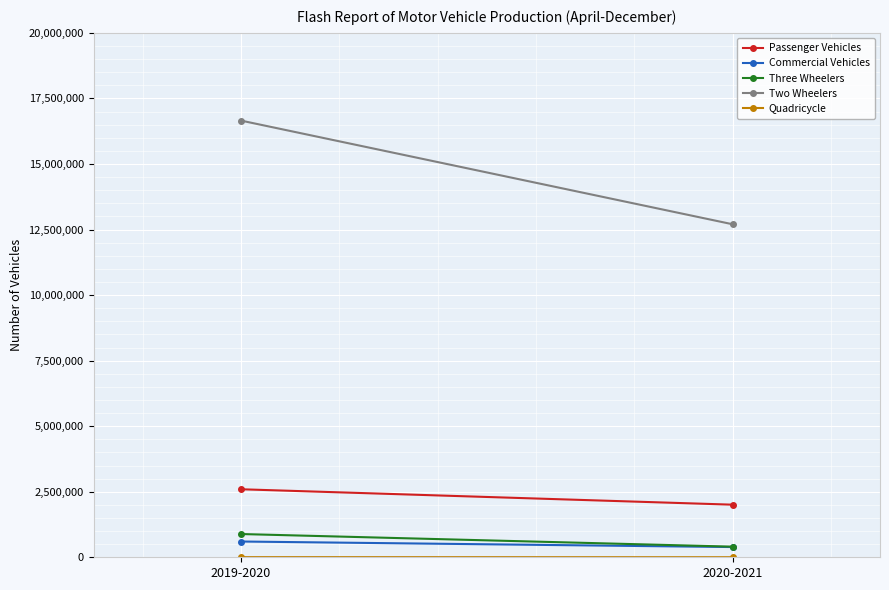

What is the value of the Quadricycle point at the 2nd from the left?

2300